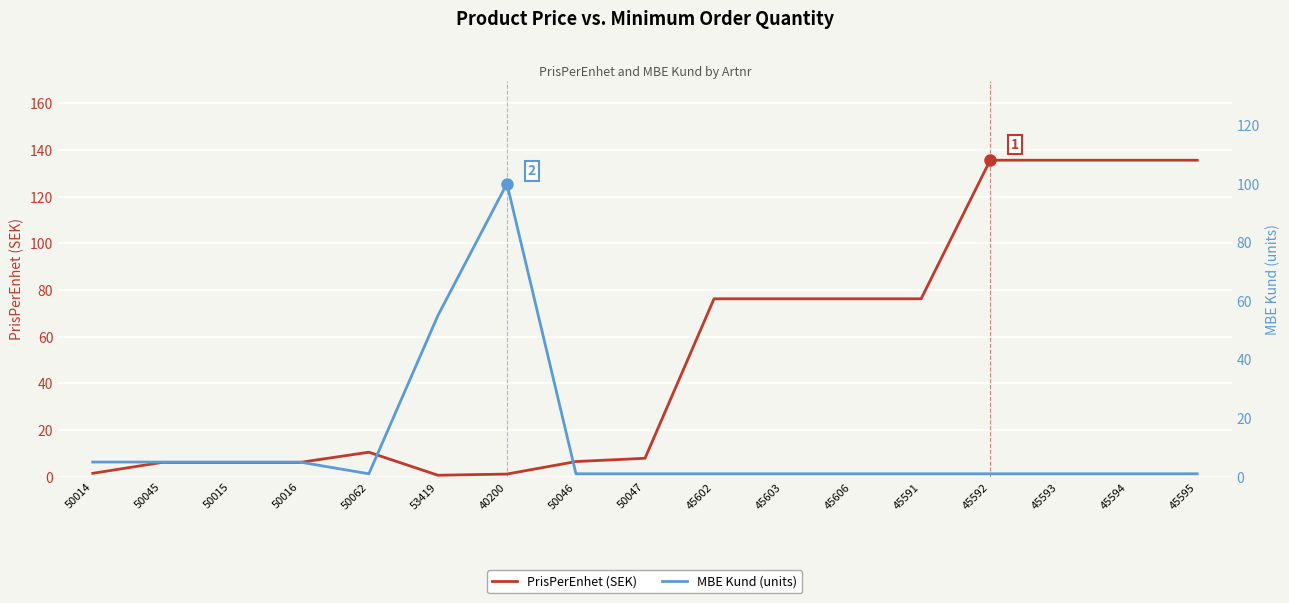

In PrisPerEnhet (SEK), how many points are higher than both neighbors (excluding endpoints)?

1